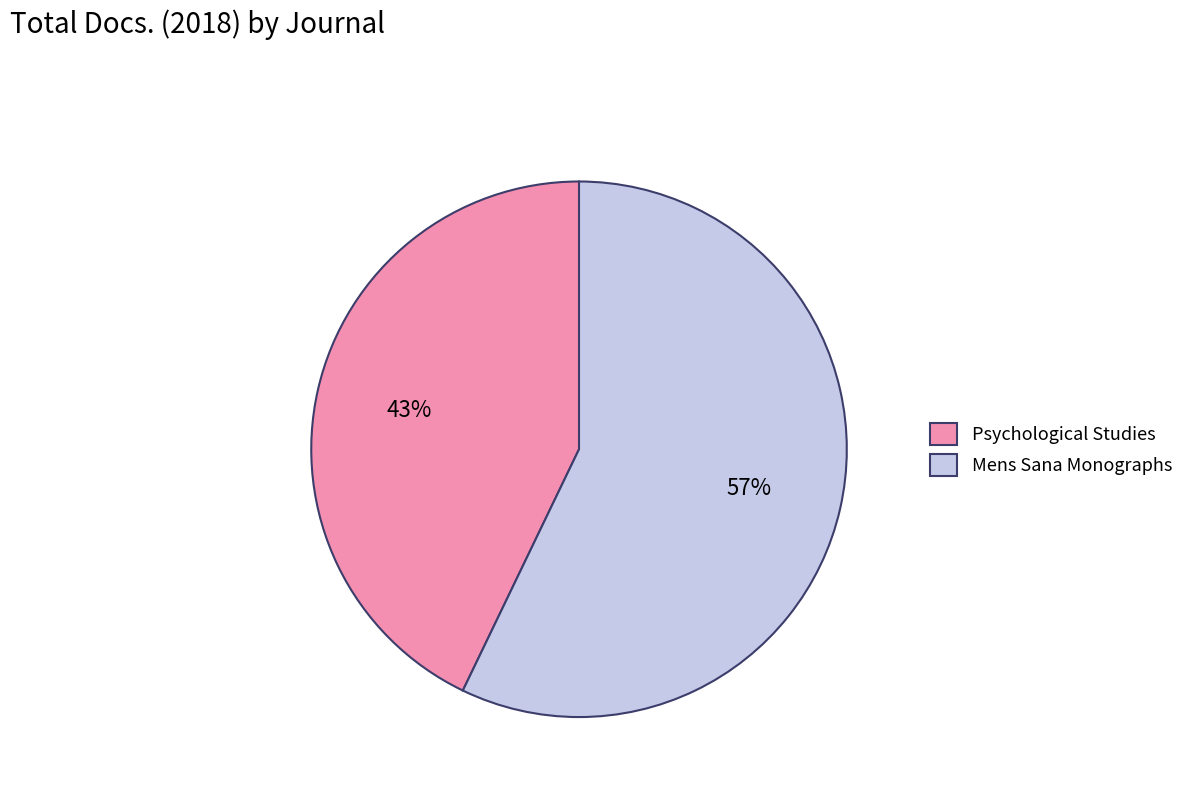

True or false: Mens Sana Monographs accounts for 64% of the total.

False